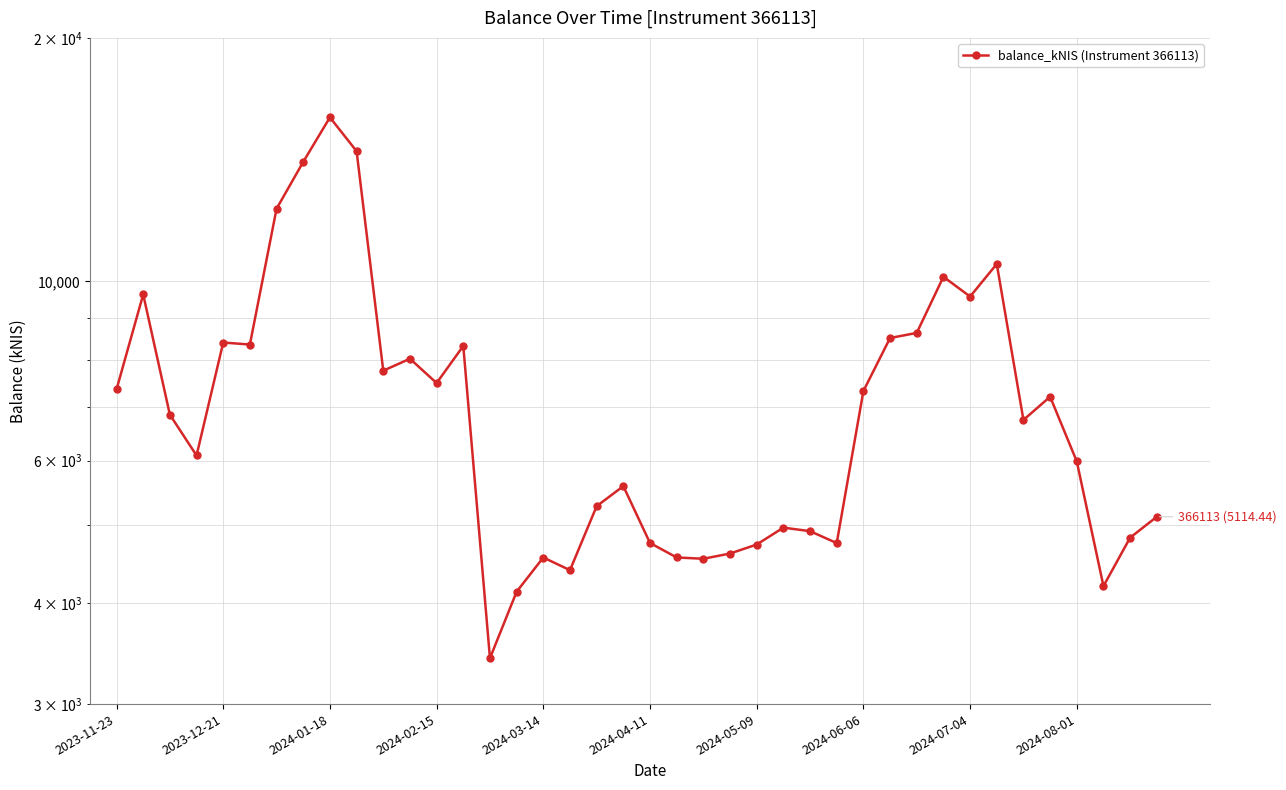

Is this an area chart (filled region under the line)?

No